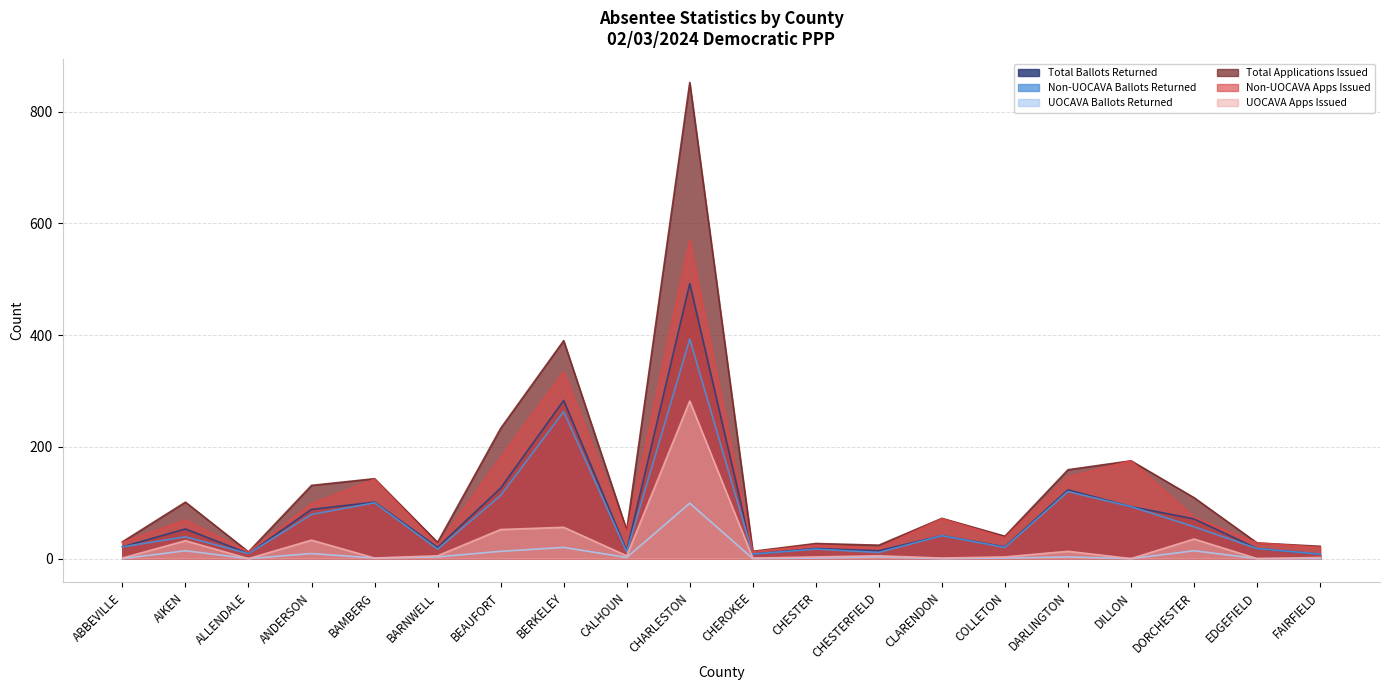

What is the sum of the Non-UOCAVA Apps Issued values at CHARLESTON and ABBEVILLE?

599